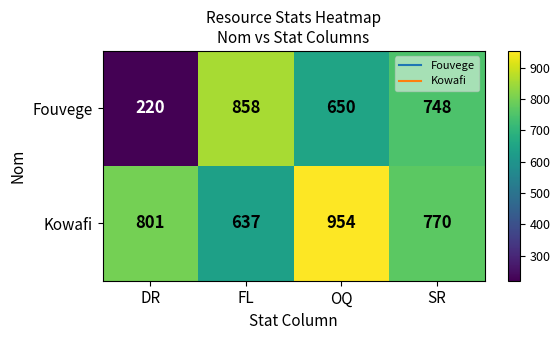

Rank the series by their average value, from lowest to highest.

Fouvege, Kowafi